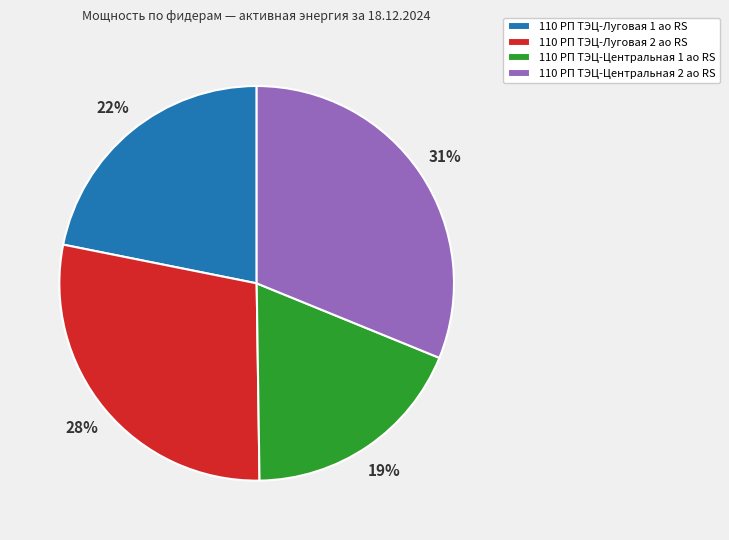

Combined, do 110 РП ТЭЦ-Центральная 2 ао RS and 110 РП ТЭЦ-Луговая 2 ао RS account for over 50%?

Yes